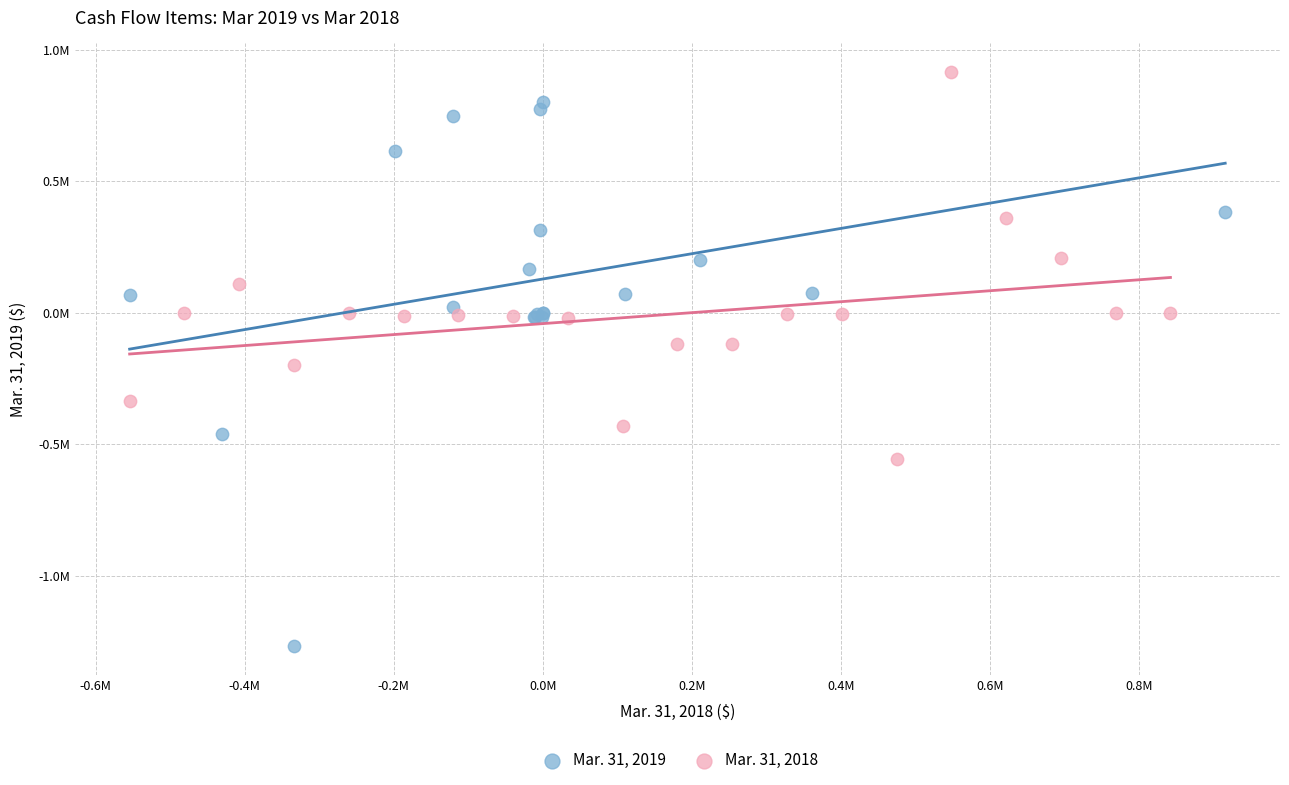

Which series reaches the minimum Y coordinate?

Mar. 31, 2019